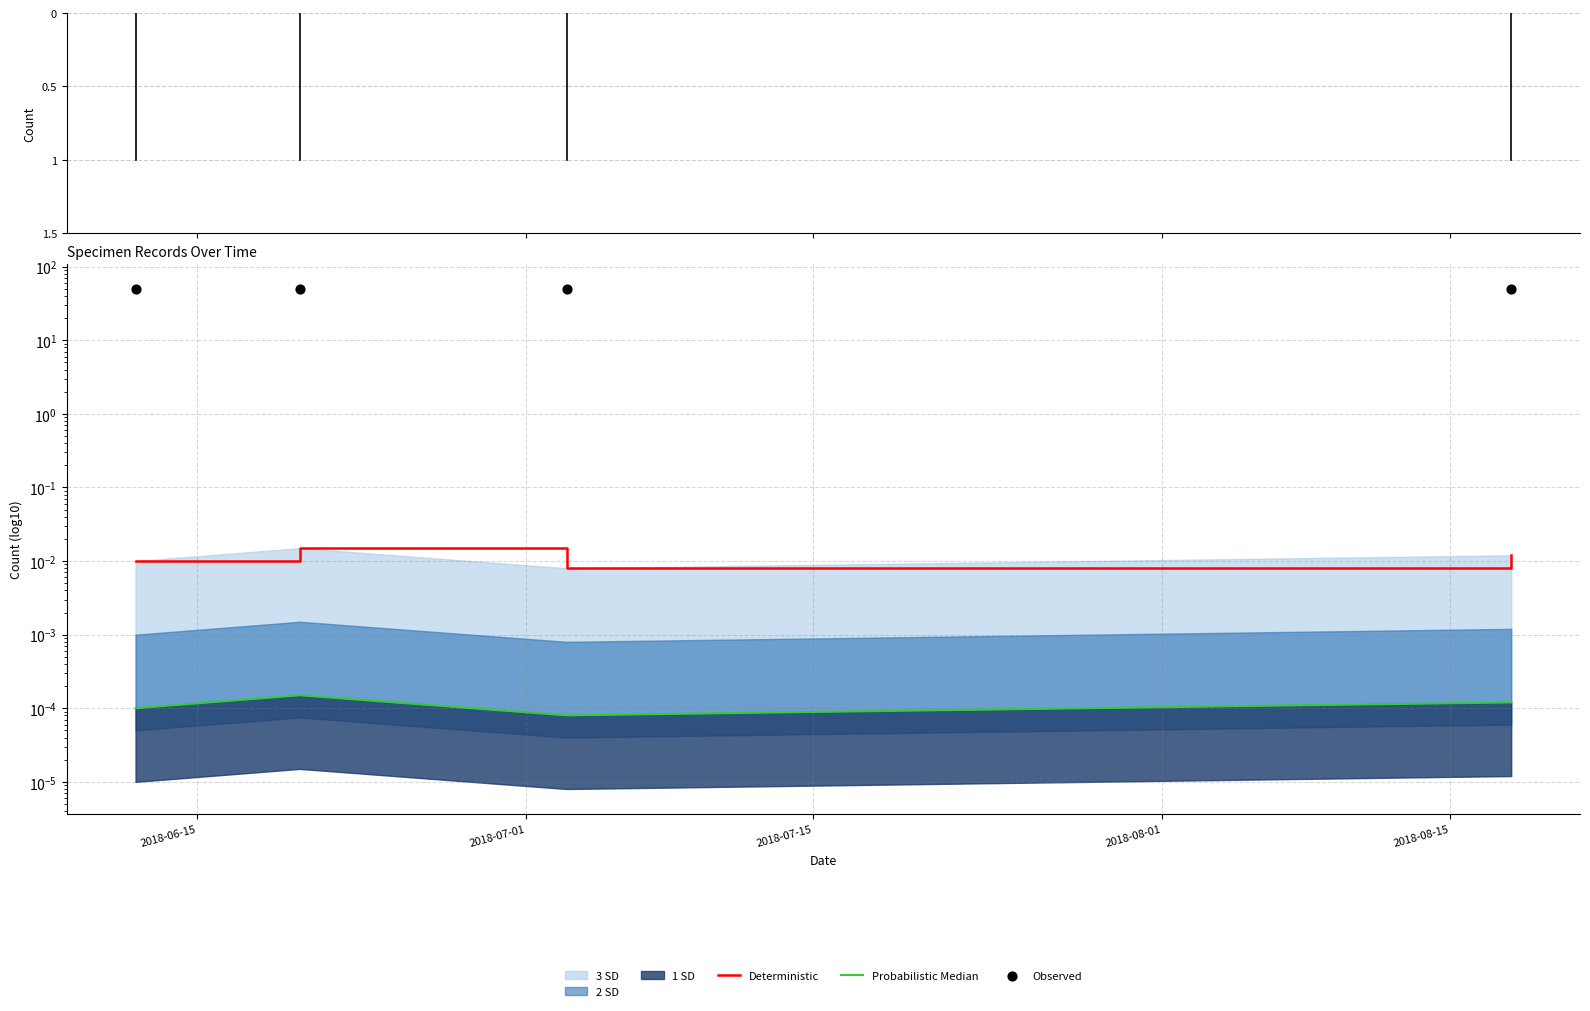

Which series has the largest total across all categories?

Observed